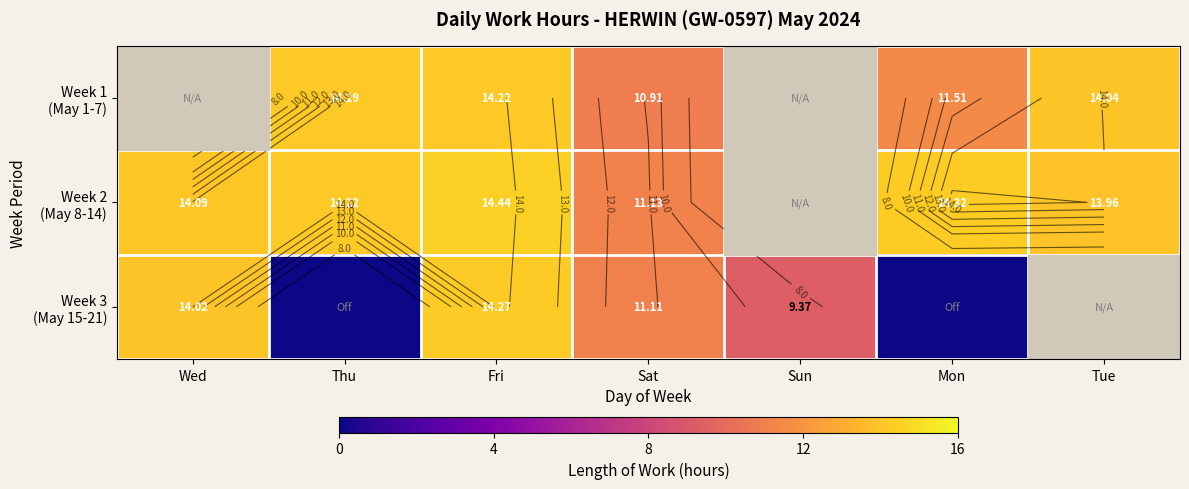

At which label is Week 2 (May 8-14) closest to 12?

Sat